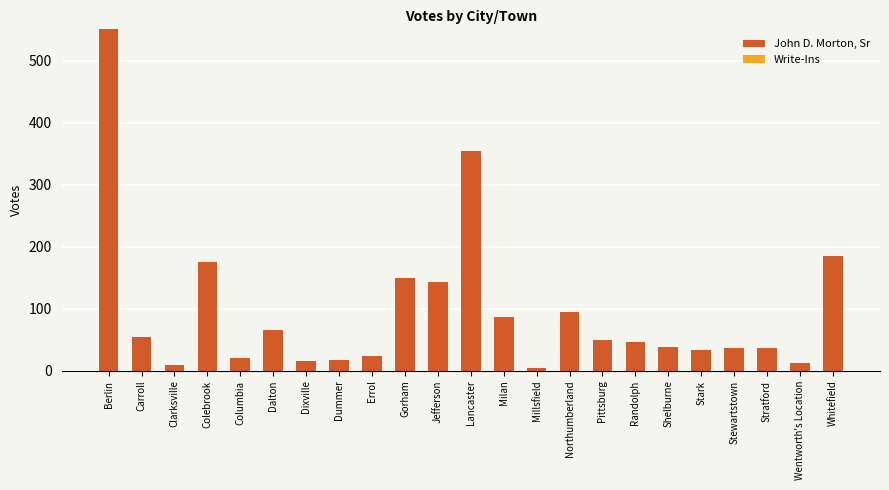

How many distinct data groups are displayed?

1